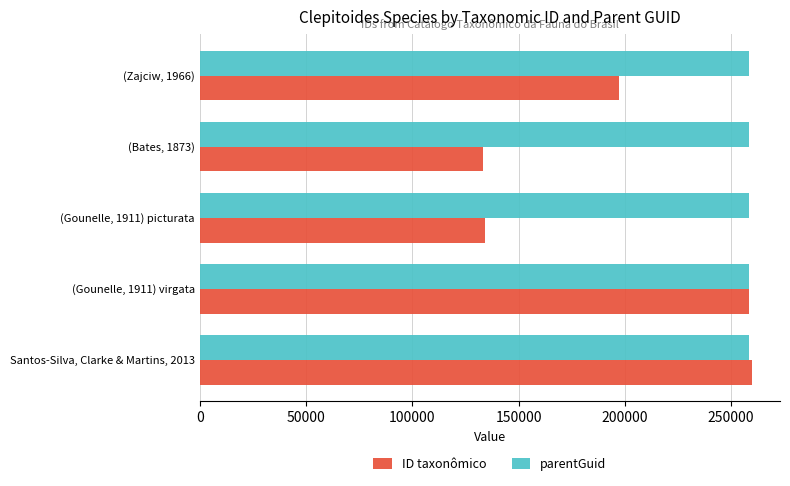

What is the maximum value for parentGuid?

258507